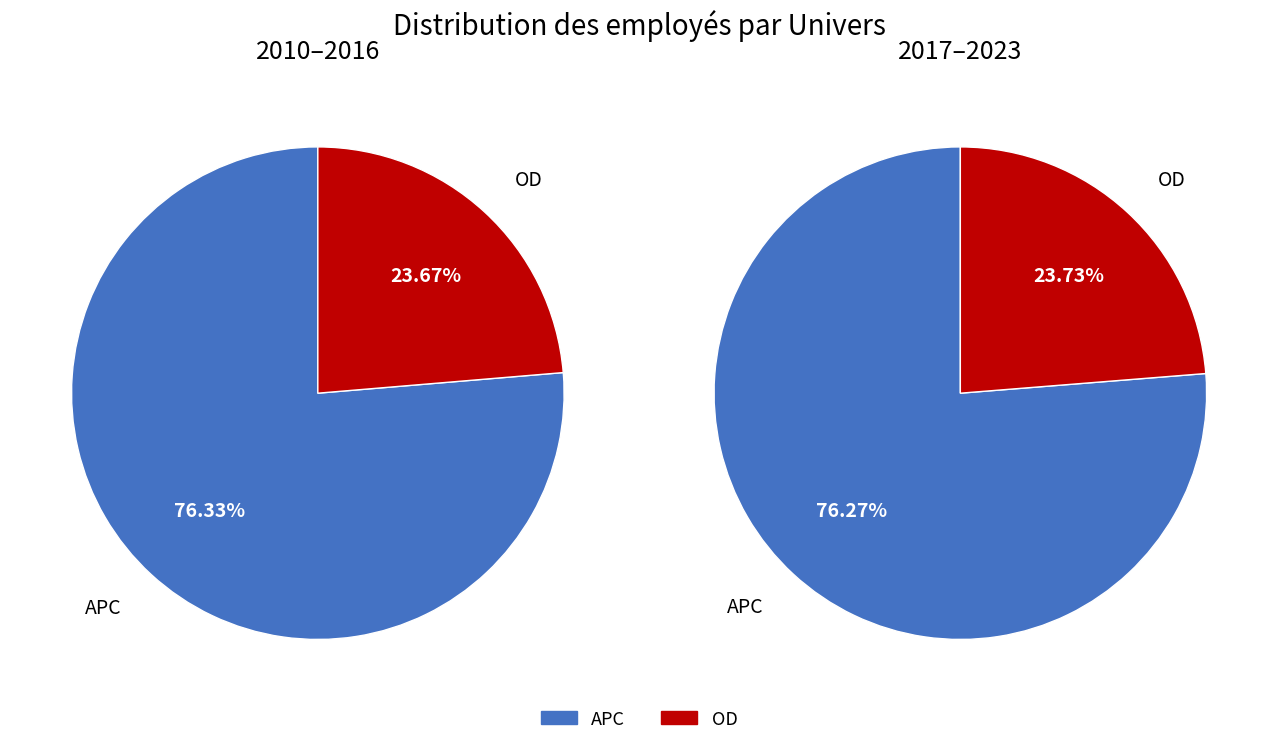

At 2014, list the series in order from smallest to largest.

OD, APC